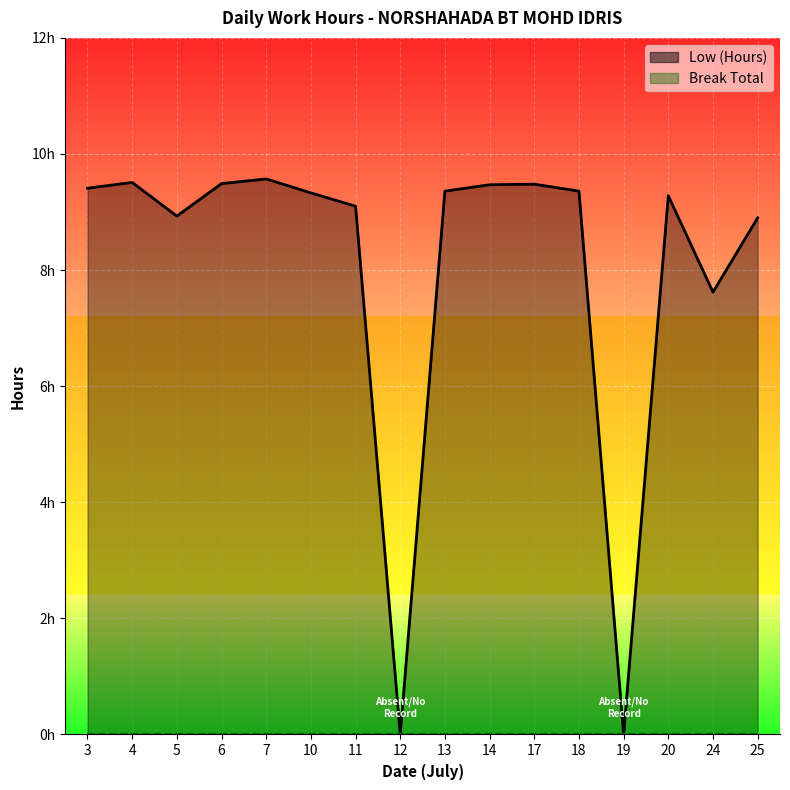

Rank the categories by value from highest to lowest.

7, 4, 6, 17, 14, 3, 13, 18, 10, 20, 11, 5, 25, 24, 12, 19